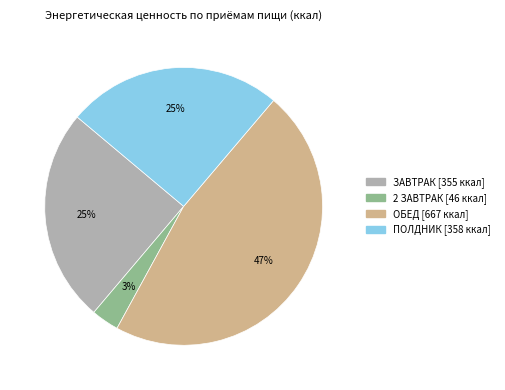

To the nearest percent, what is the average slice percentage?

25%